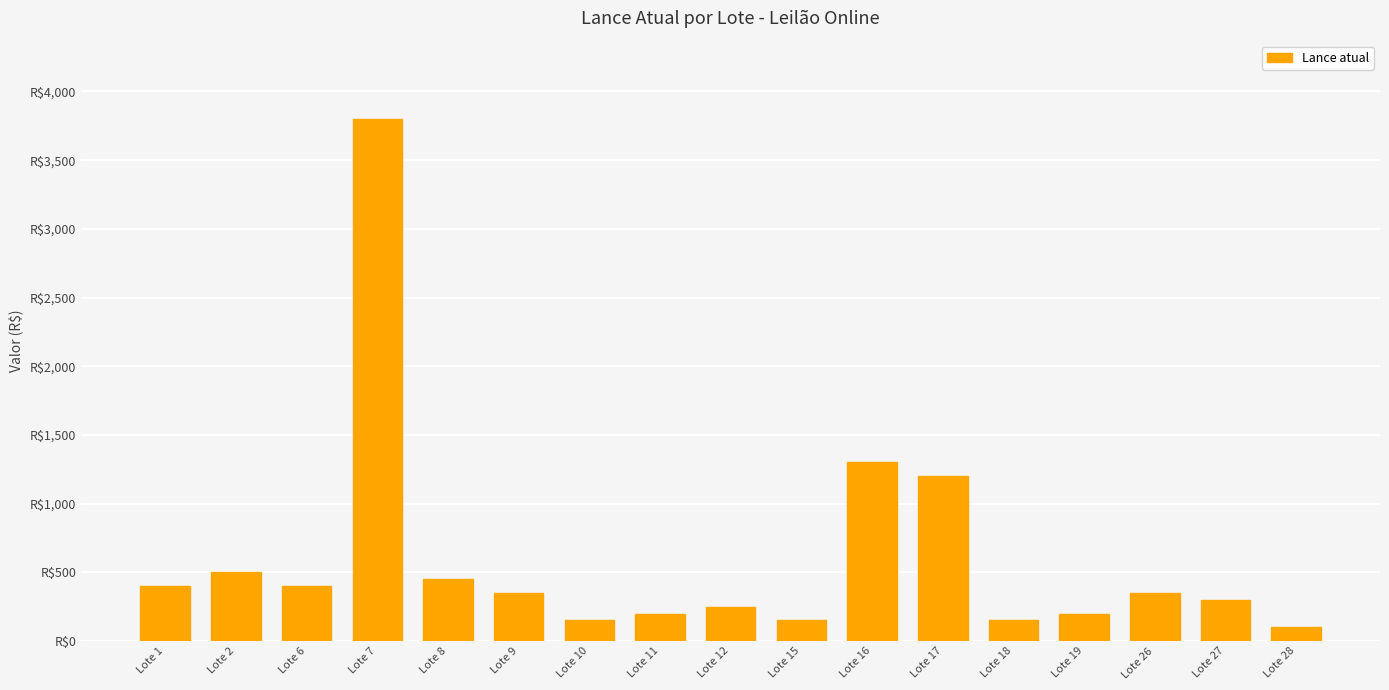

Does the chart contain any negative values?

No